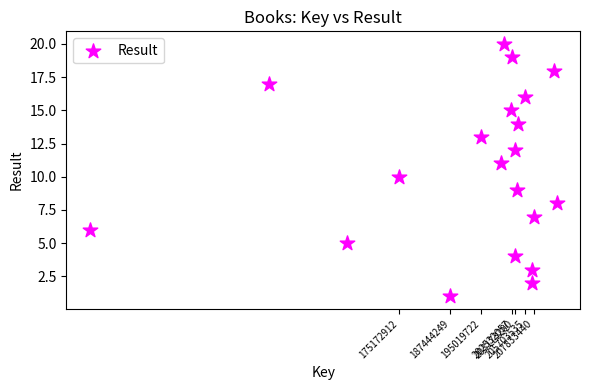

What is the range of X values (max minus min)?

112863797